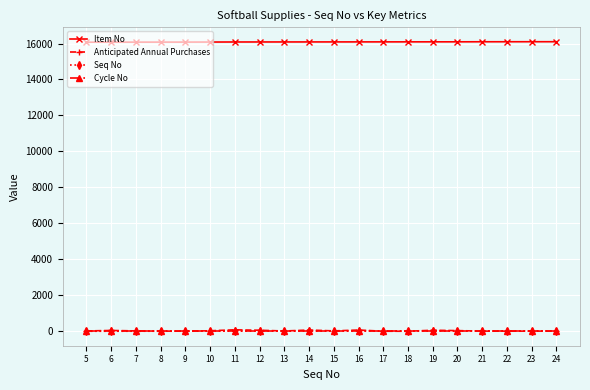

What is the value of the Item No point at the 11th from the left?

16089